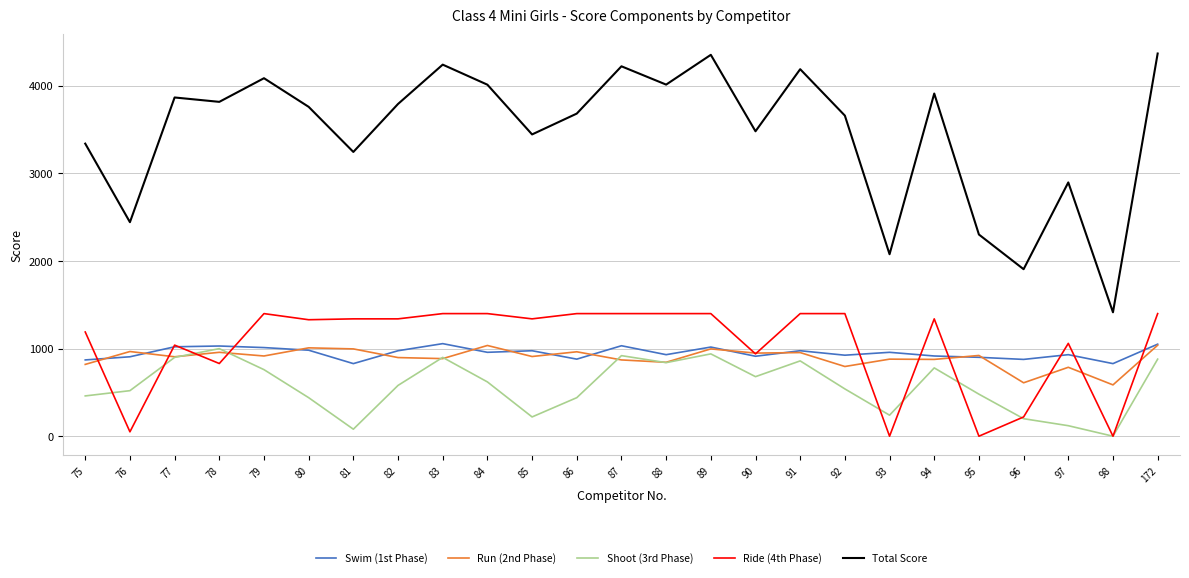

What is the average value of the Swim (1st Phase) series?

950